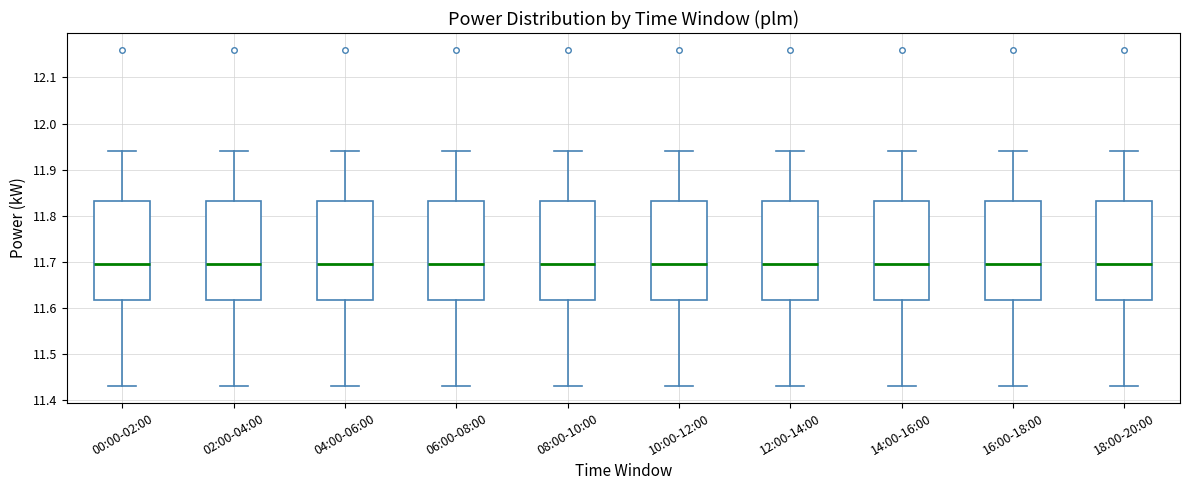

Reading left to right, transcribe this box plot: for each box, give where its median line is, the range the box spans, and where its two whiskers end, as read against the y-axis. The values are not printed on the chart, so give them approximately, as read against the axis.

00:00-02:00: median 11.70, box 11.62 to 11.83, whiskers 11.43 to 11.94
02:00-04:00: median 11.70, box 11.62 to 11.83, whiskers 11.43 to 11.94
04:00-06:00: median 11.70, box 11.62 to 11.83, whiskers 11.43 to 11.94
06:00-08:00: median 11.70, box 11.62 to 11.83, whiskers 11.43 to 11.94
08:00-10:00: median 11.70, box 11.62 to 11.83, whiskers 11.43 to 11.94
10:00-12:00: median 11.70, box 11.62 to 11.83, whiskers 11.43 to 11.94
12:00-14:00: median 11.70, box 11.62 to 11.83, whiskers 11.43 to 11.94
14:00-16:00: median 11.70, box 11.62 to 11.83, whiskers 11.43 to 11.94
16:00-18:00: median 11.70, box 11.62 to 11.83, whiskers 11.43 to 11.94
18:00-20:00: median 11.70, box 11.62 to 11.83, whiskers 11.43 to 11.94